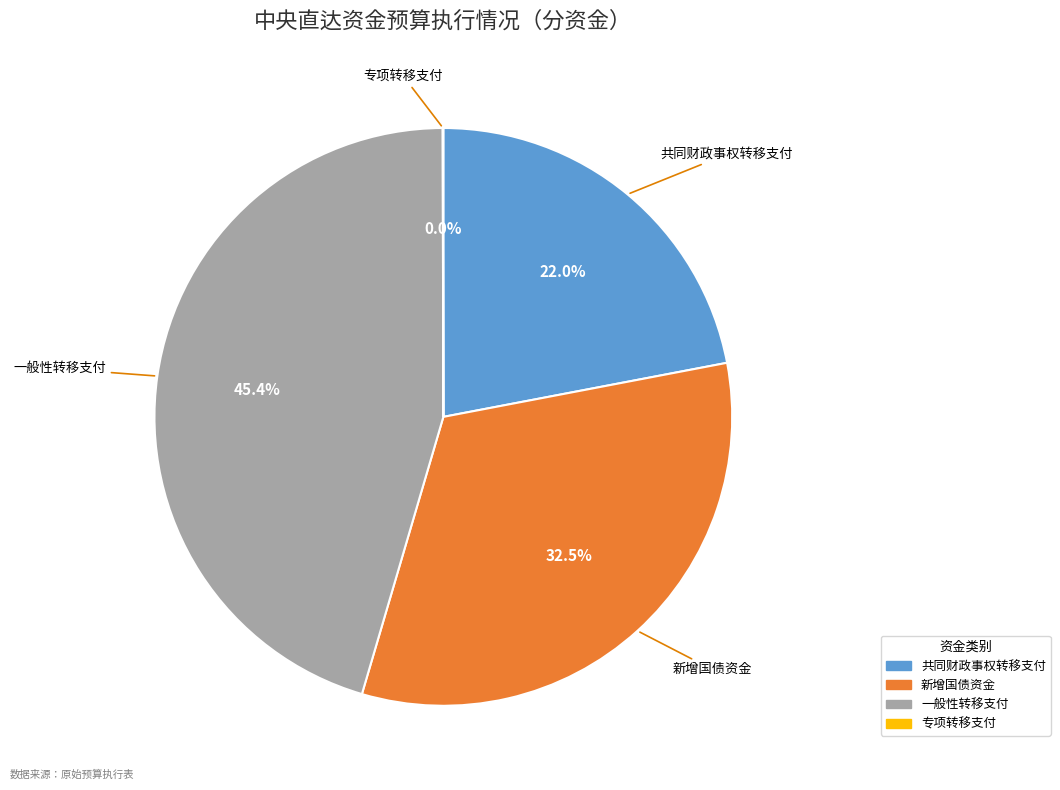

To the nearest percent, what is the average slice percentage?

25%